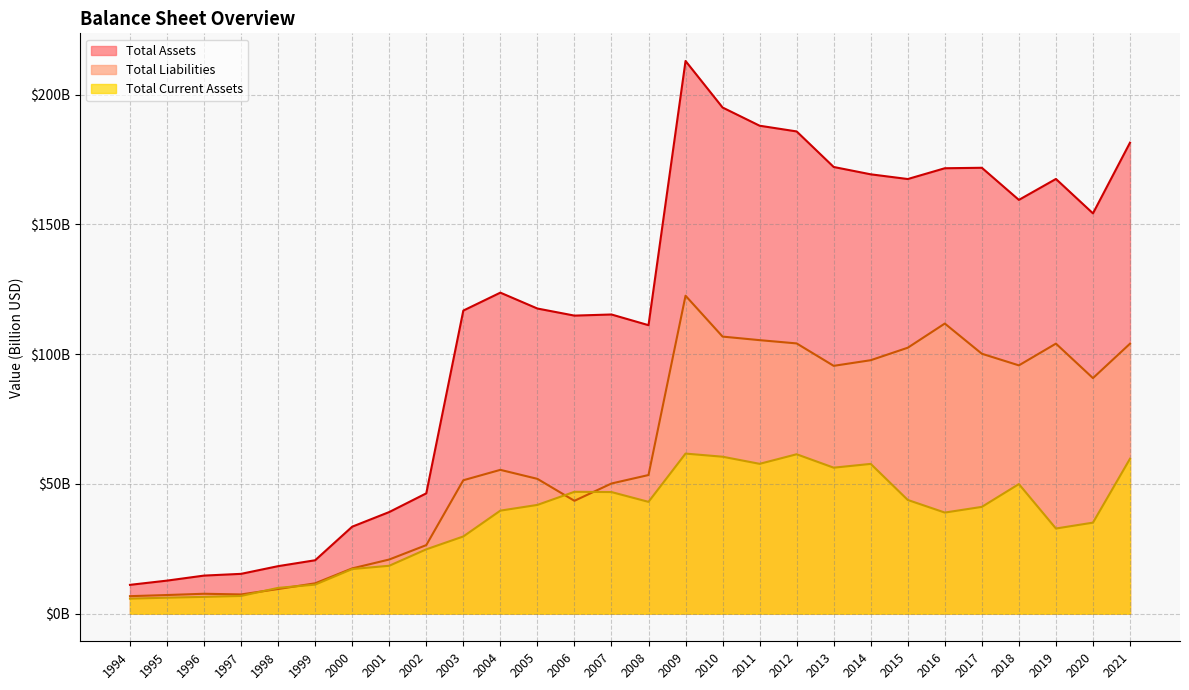

Where does the Total Liabilities series first go above 55?

2004